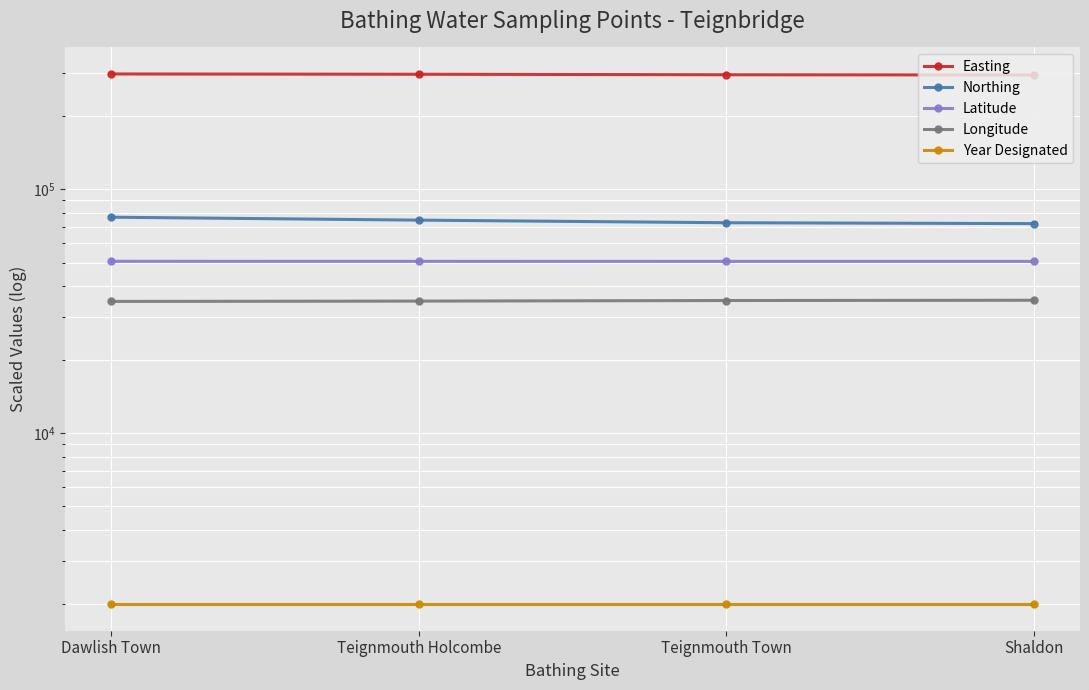

Where does the Northing series first go above 74610?

Dawlish Town